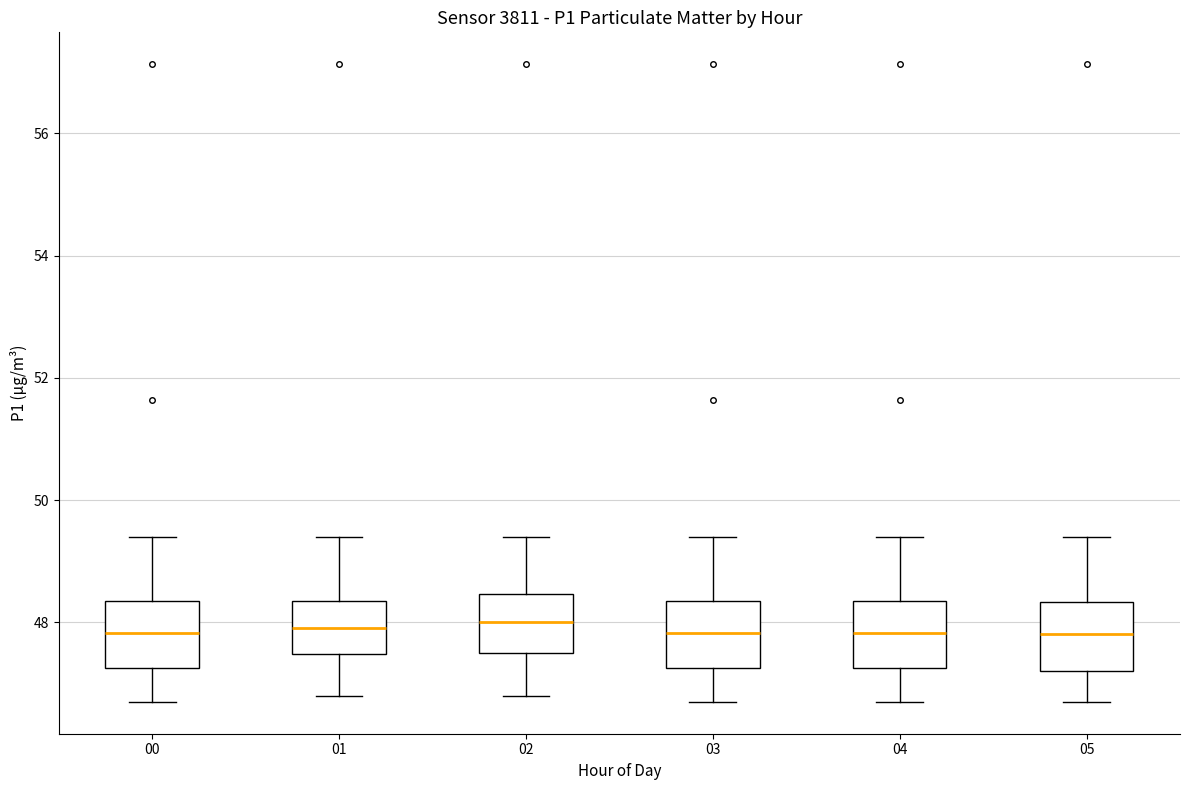

Reading left to right, read every box against the y-axis: the position of its median line, the range the box covers, and the ends of its whiskers. The values are not printed on the chart, so give them approximately, as read against the axis.

00: median 47.8, box 47.2 to 48.4, whiskers 46.8 to 49.4
01: median 48.0, box 47.4 to 48.4, whiskers 46.8 to 49.4
02: median 48.0, box 47.6 to 48.4, whiskers 46.8 to 49.4
03: median 47.8, box 47.2 to 48.4, whiskers 46.8 to 49.4
04: median 47.8, box 47.2 to 48.4, whiskers 46.8 to 49.4
05: median 47.8, box 47.2 to 48.4, whiskers 46.8 to 49.4